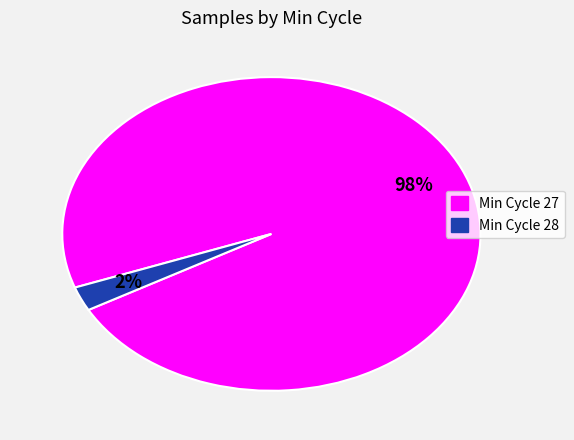

To the nearest percent, what is the average slice percentage?

50%